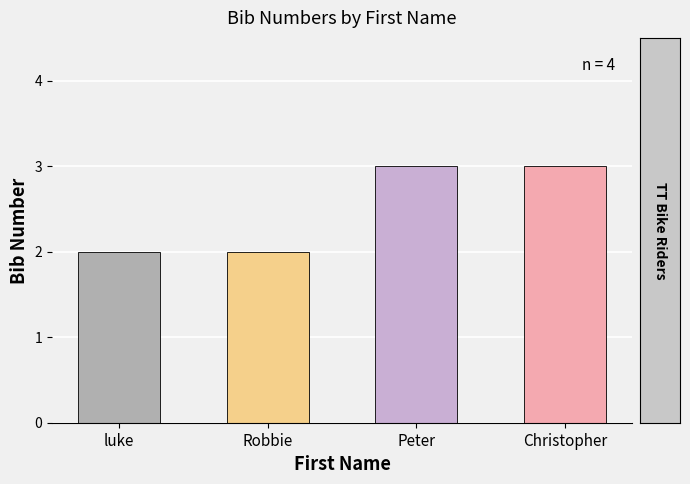

Read the value at Christopher.

3